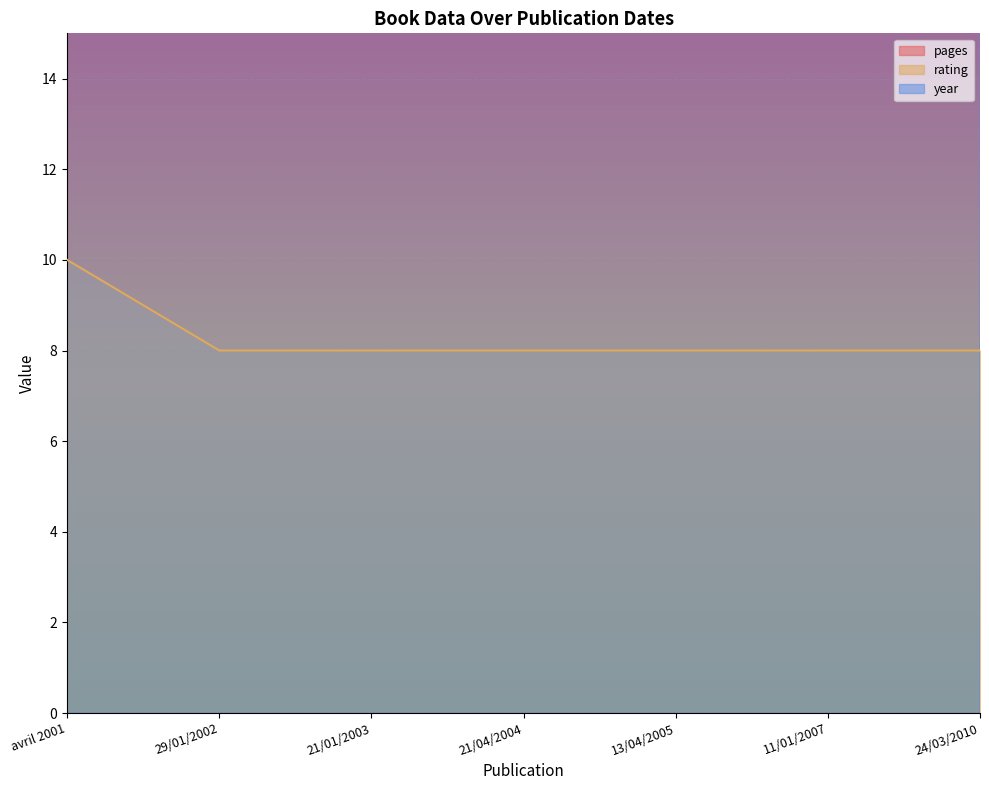

True or false: rating and year cross at least once.

False